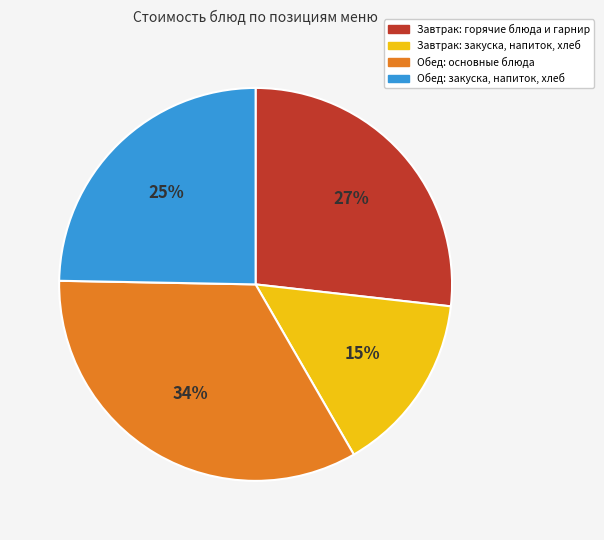

Is there any slice that represents more than half of the pie?

No